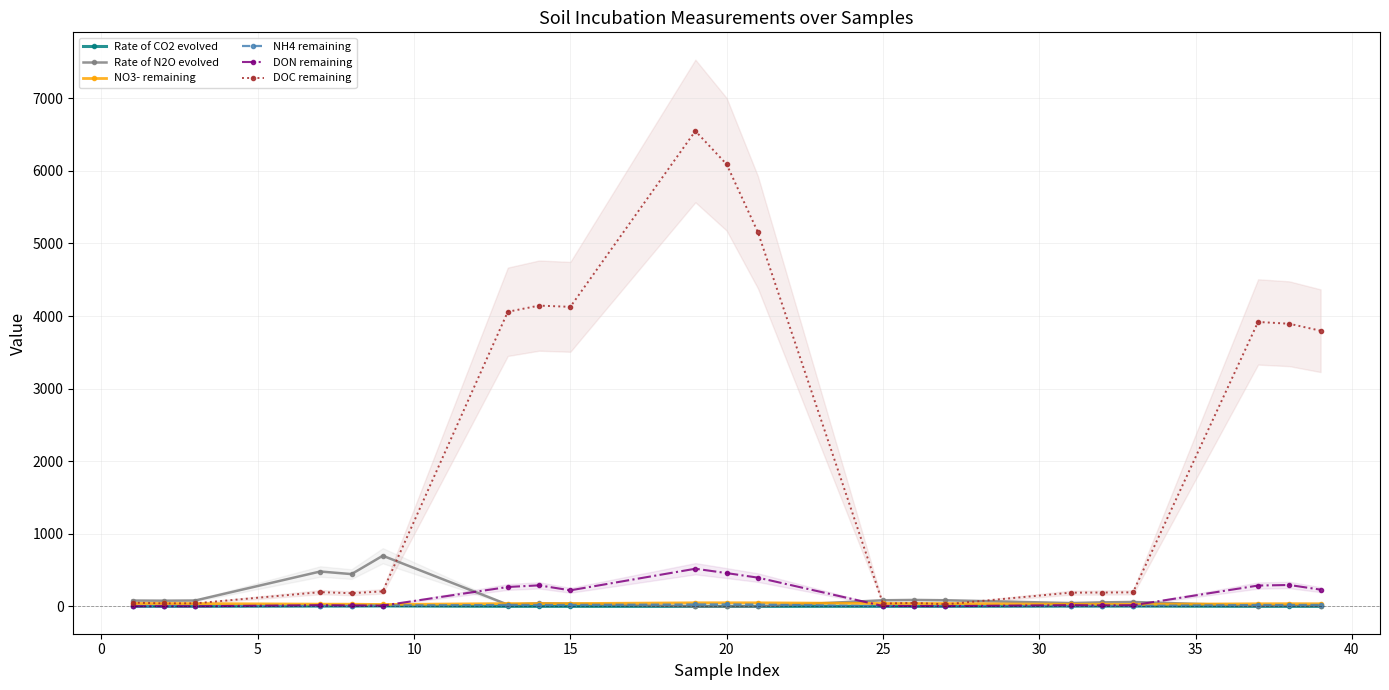

How many lines are shown in the chart?

6